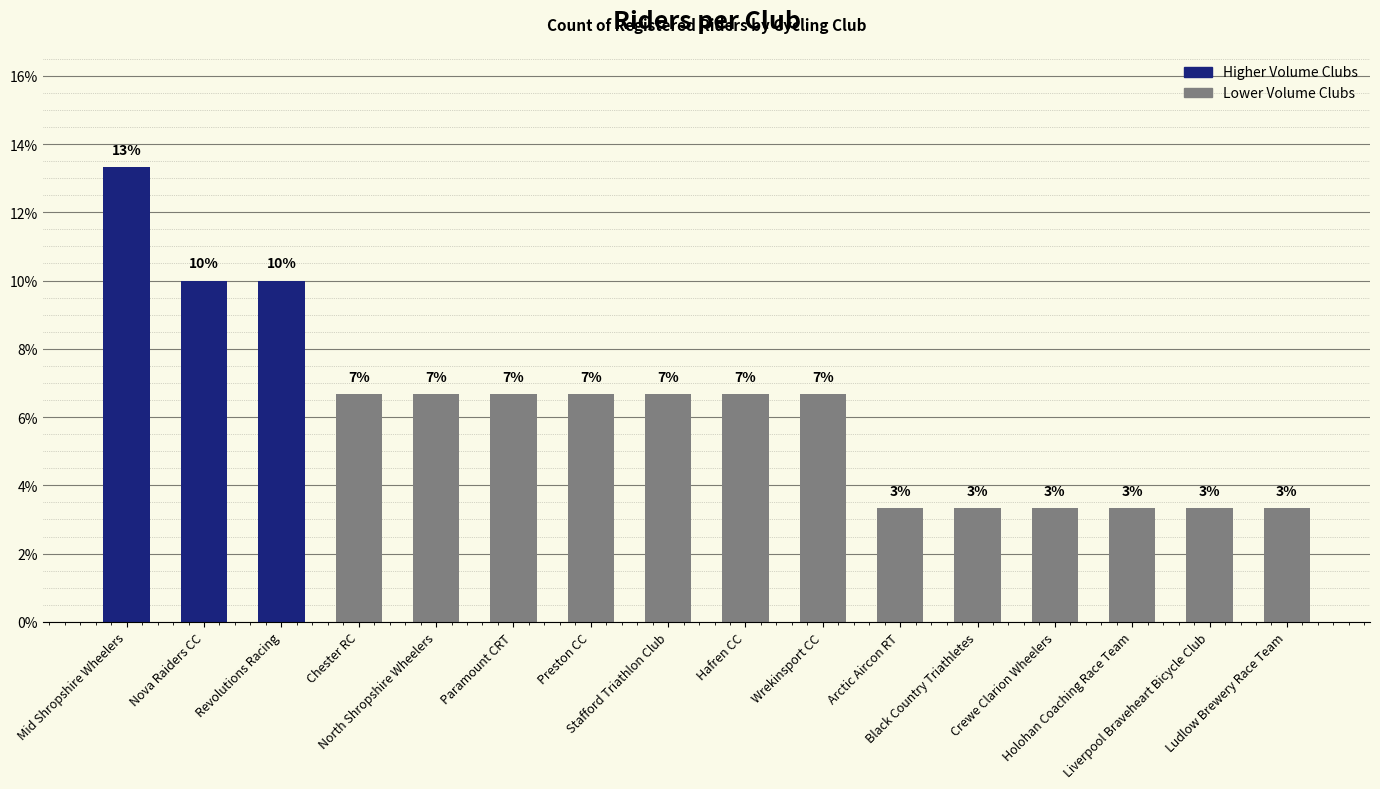

Does the chart contain any negative values?

No